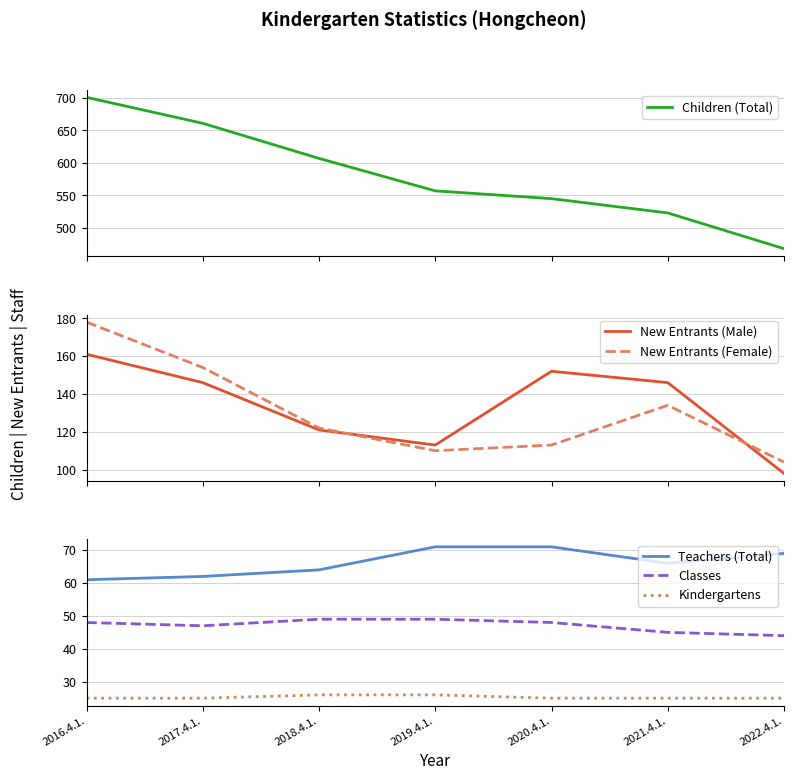

At which label is Kindergartens closest to 25?

2016.4.1.